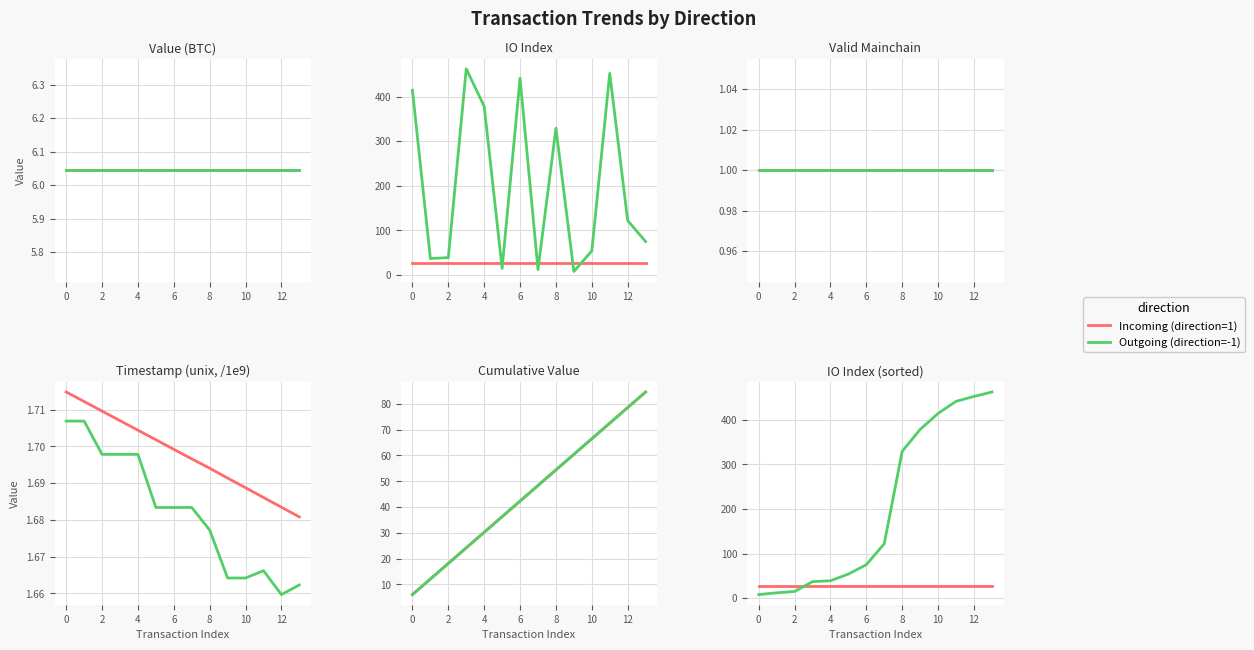

At how many categories does at least one series exceed 262?

6